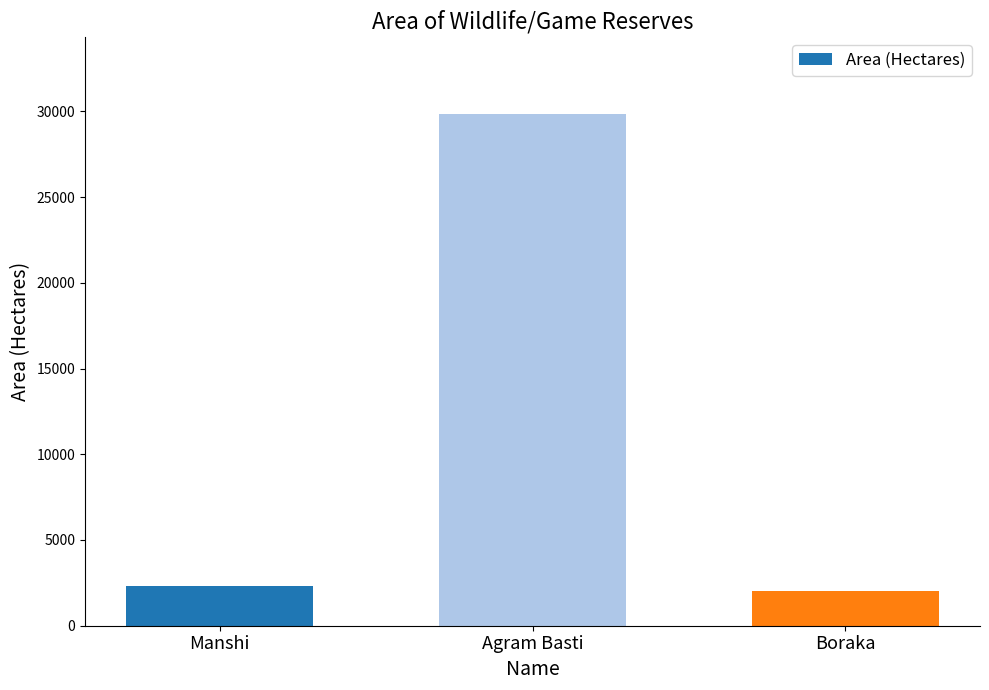

The chart shows a value of 2025 at Boraka. True or false?

True